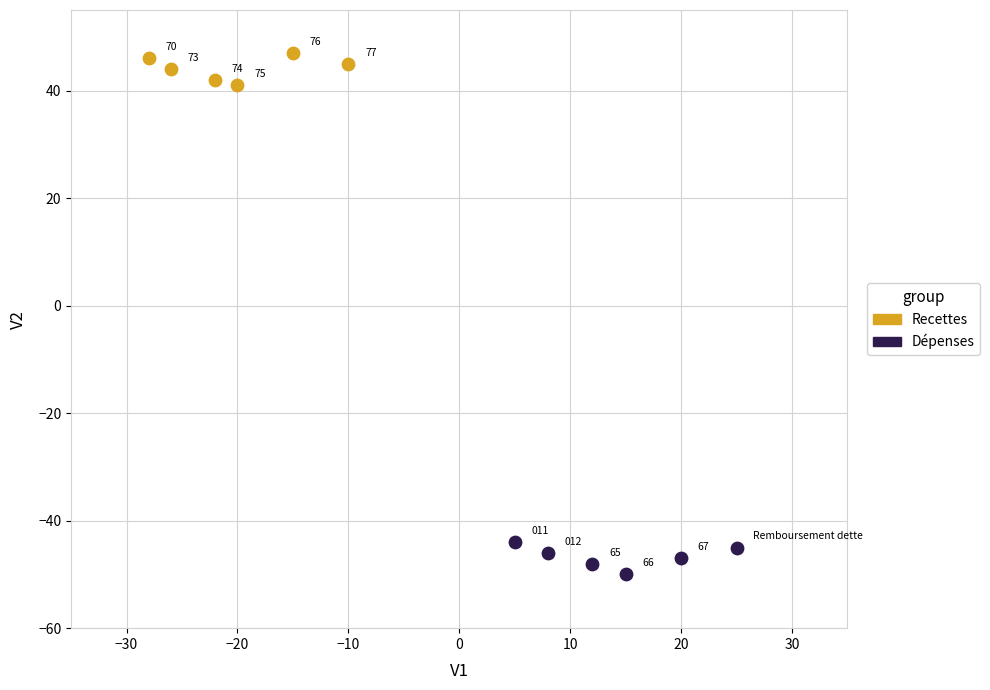

What are all the series names shown in the legend?

Recettes, Dépenses